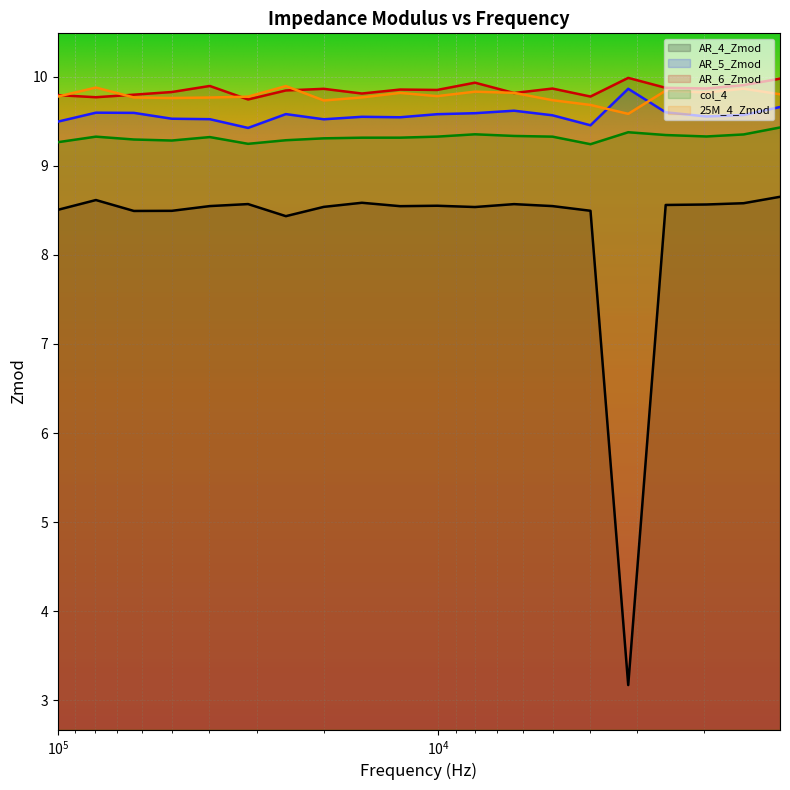

True or false: AR_4_Zmod and AR_6_Zmod cross at least once.

False